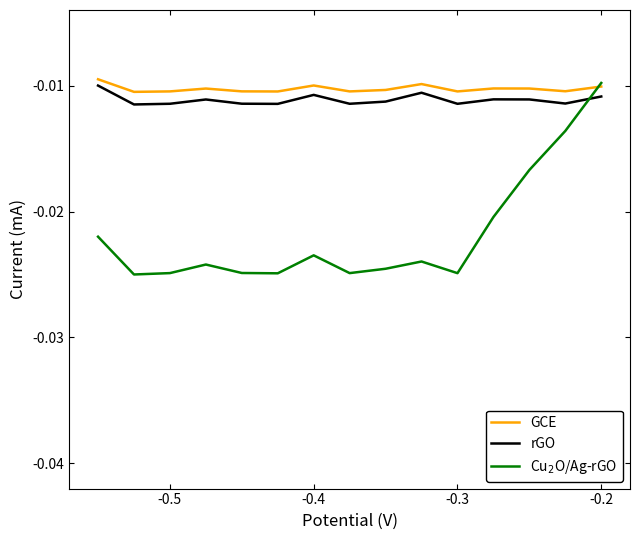

How many lines are shown in the chart?

3